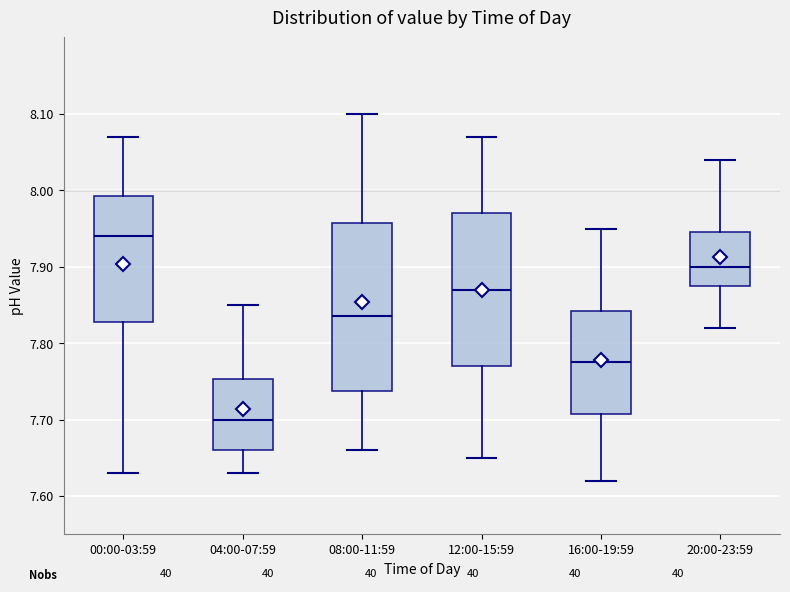

Which box's median line is the highest?

00:00-03:59